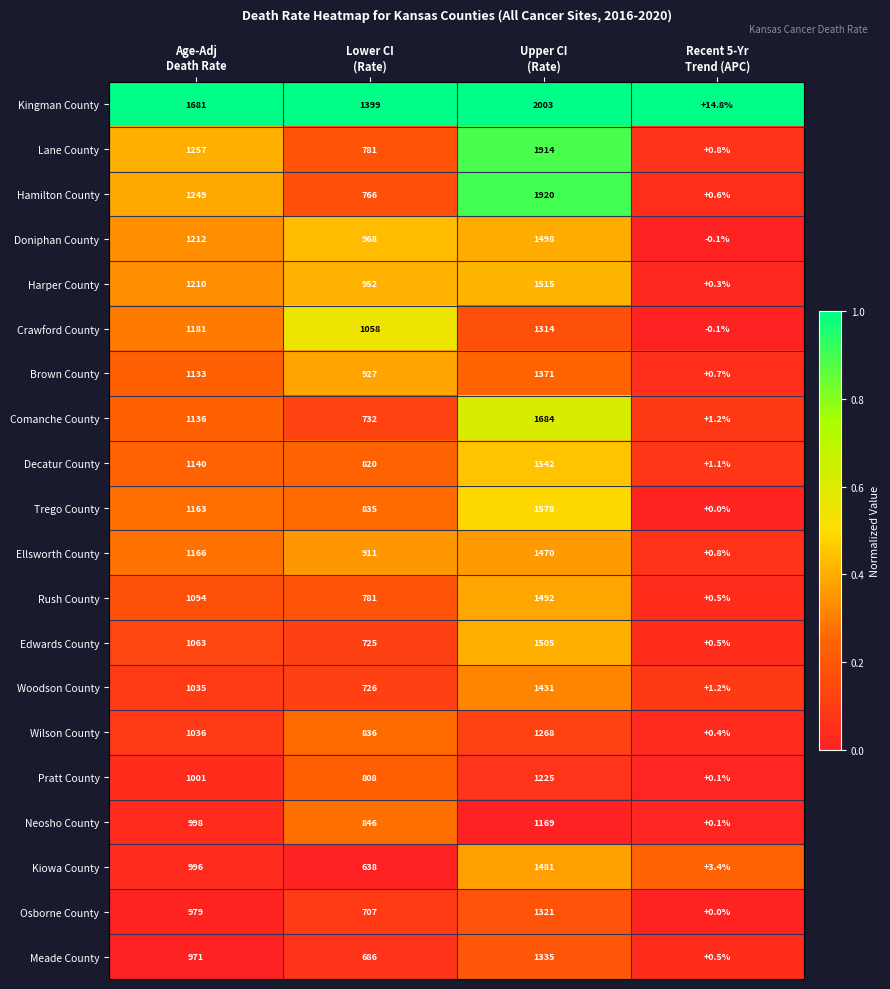

List the series in order of their peak value, lowest first.

Neosho County, Pratt County, Wilson County, Crawford County, Osborne County, Meade County, Brown County, Woodson County, Ellsworth County, Kiowa County, Rush County, Doniphan County, Edwards County, Harper County, Decatur County, Trego County, Comanche County, Lane County, Hamilton County, Kingman County